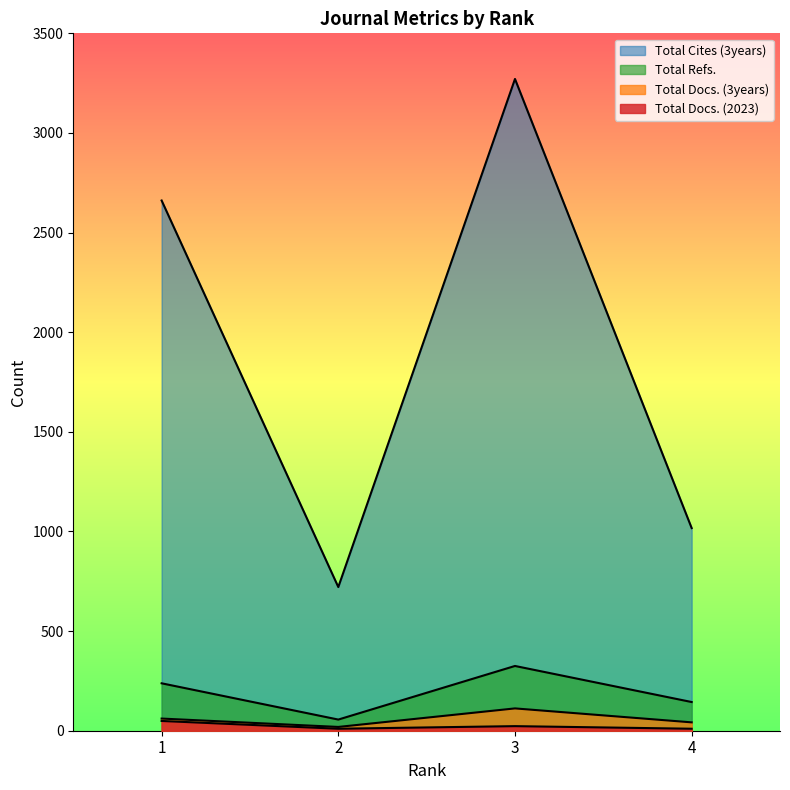

Reading left to right, extract all data points from this chart.

Total Docs. (2023): 49	10	23	10
Total Docs. (3years): 61	19	112	42
Total Refs.: 238	56	325	144
Total Cites (3years): 2661	721	3271	1017